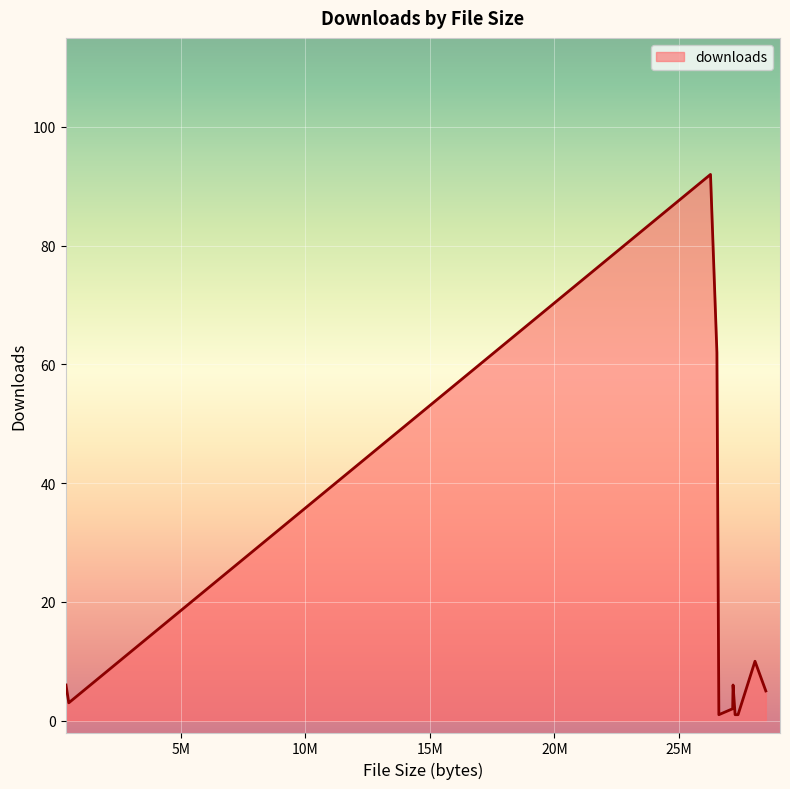

What is the maximum value shown in the chart?

92